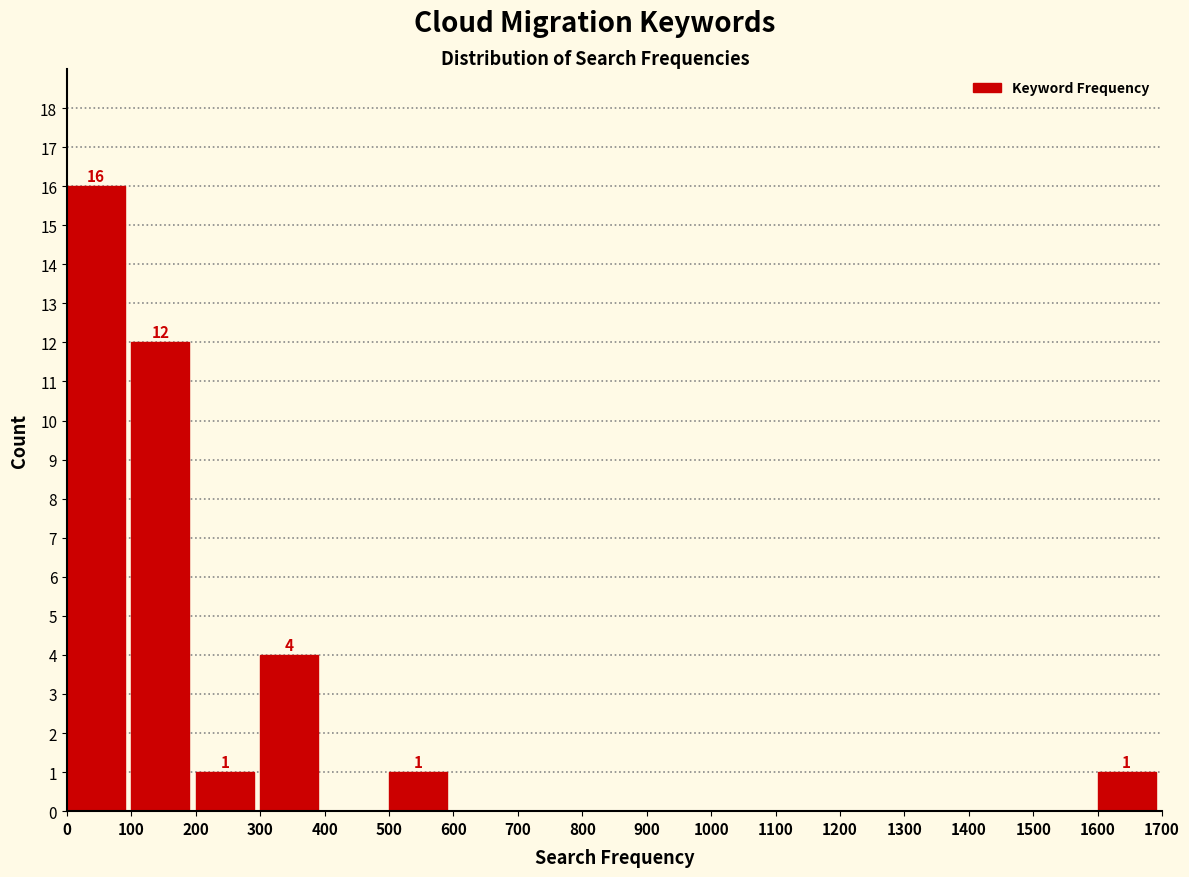

Which range on the x-axis has the tallest bar?

0 to 100